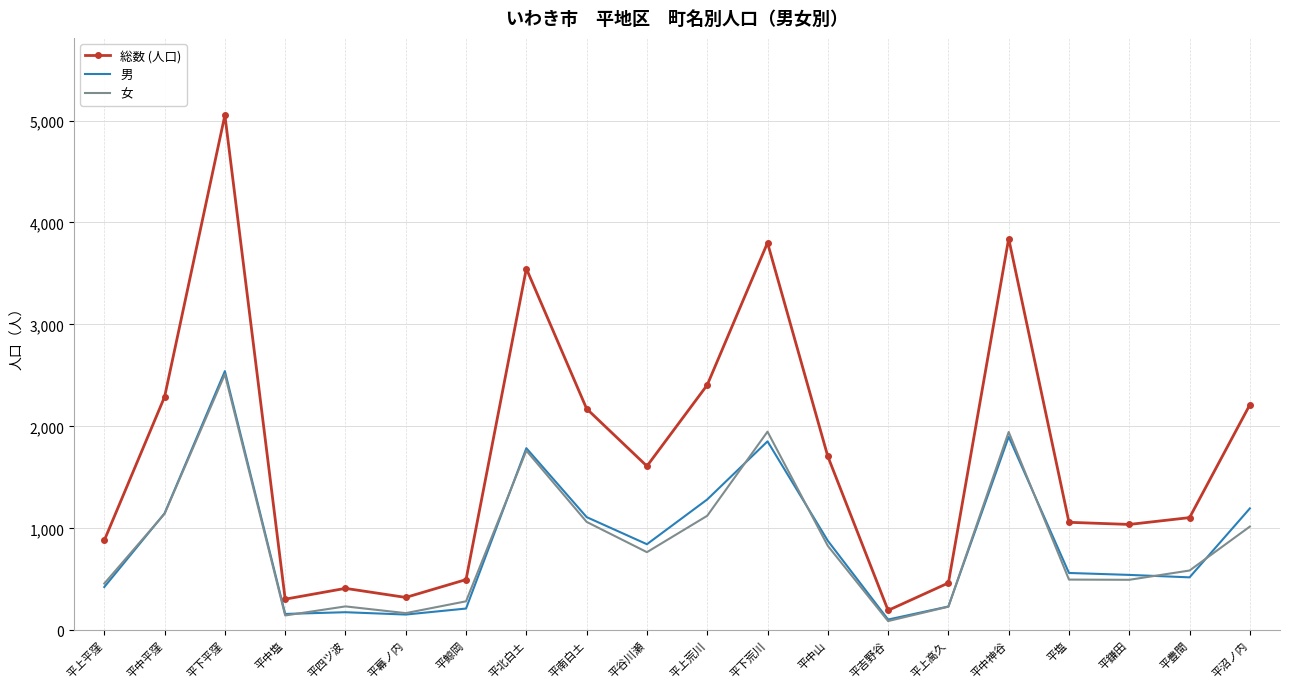

What is the maximum value shown in the chart?

5053